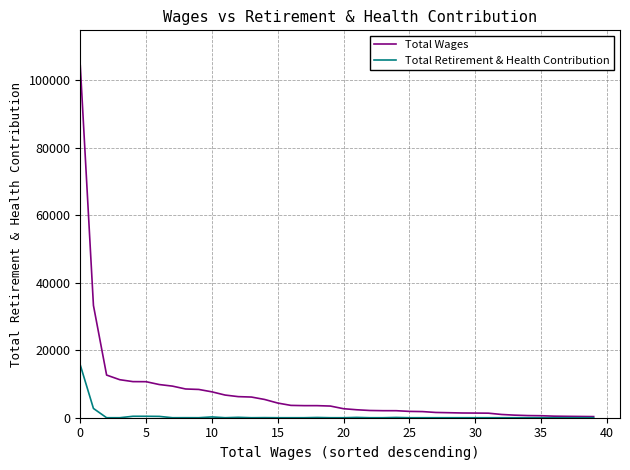

List the series in order of their peak value, lowest first.

Total Retirement & Health Contribution, Total Wages